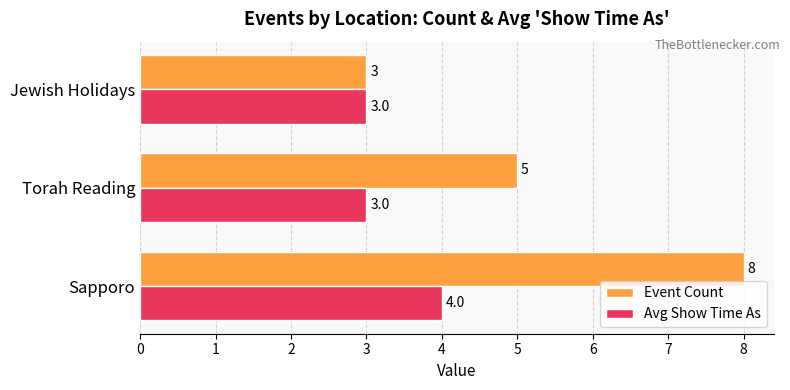

What is the lowest value of the Avg Show Time As series?

3